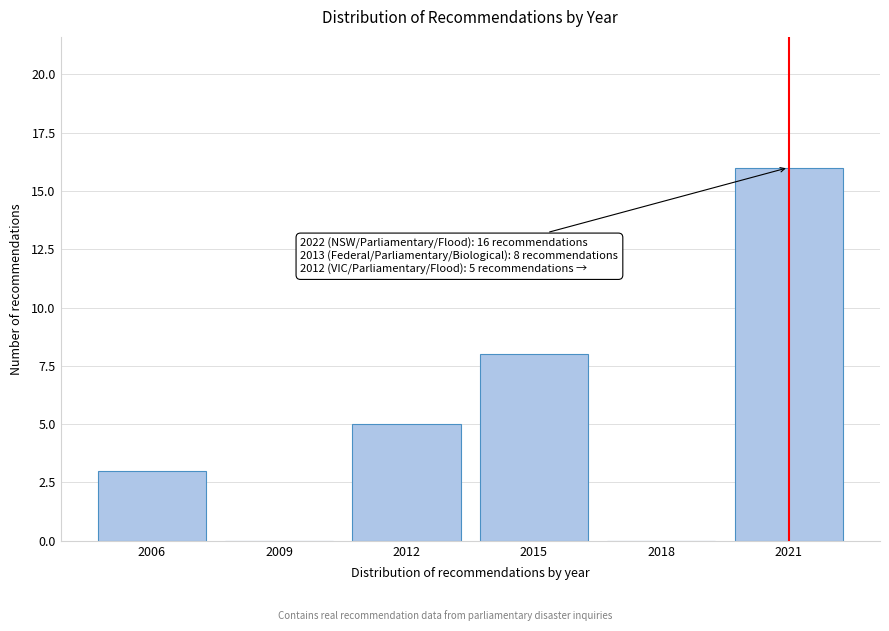

Reading left to right, what are all the values shown in this chart?

2006=3	2009=0	2012=5	2015=8	2018=0	2021=16